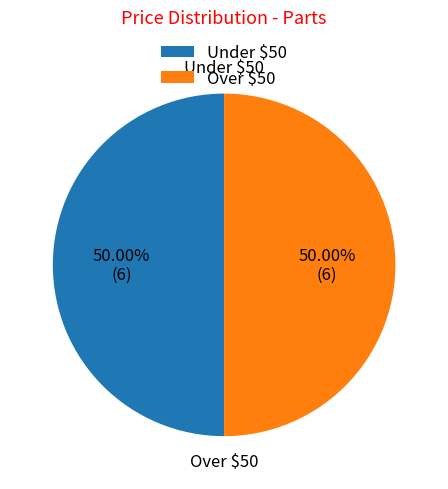

To the nearest percent, what is the average slice percentage?

50%